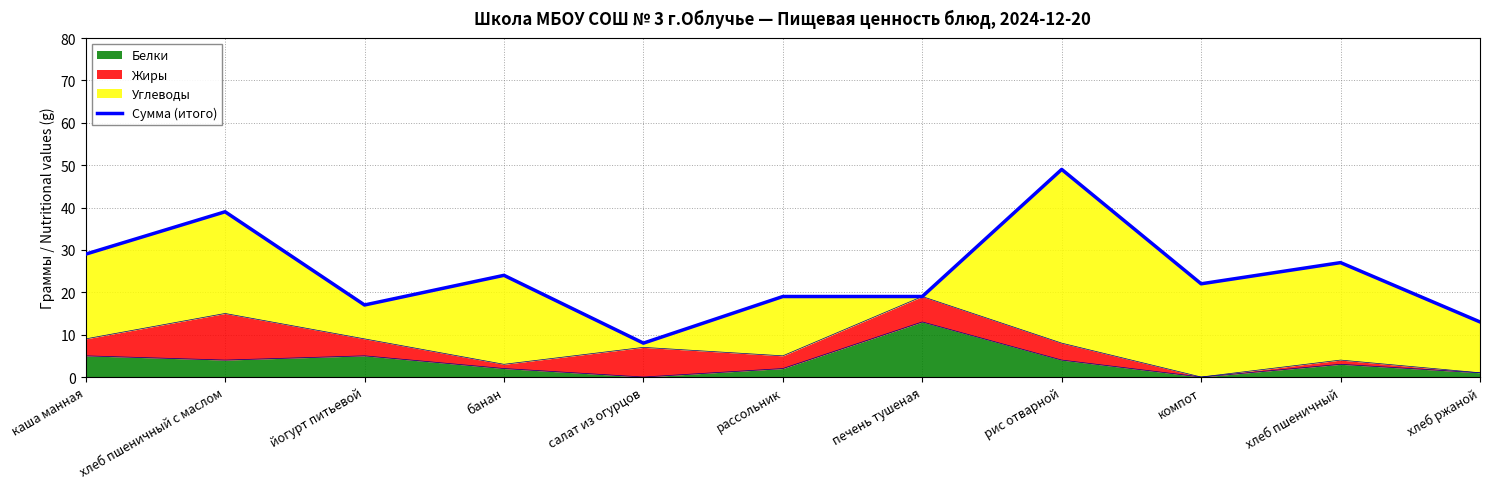

Rank the categories by value from highest to lowest.

рис отварной, хлеб пшеничный с маслом, каша манная, хлеб пшеничный, банан, компот, рассольник, печень тушеная, йогурт питьевой, хлеб ржаной, салат из огурцов